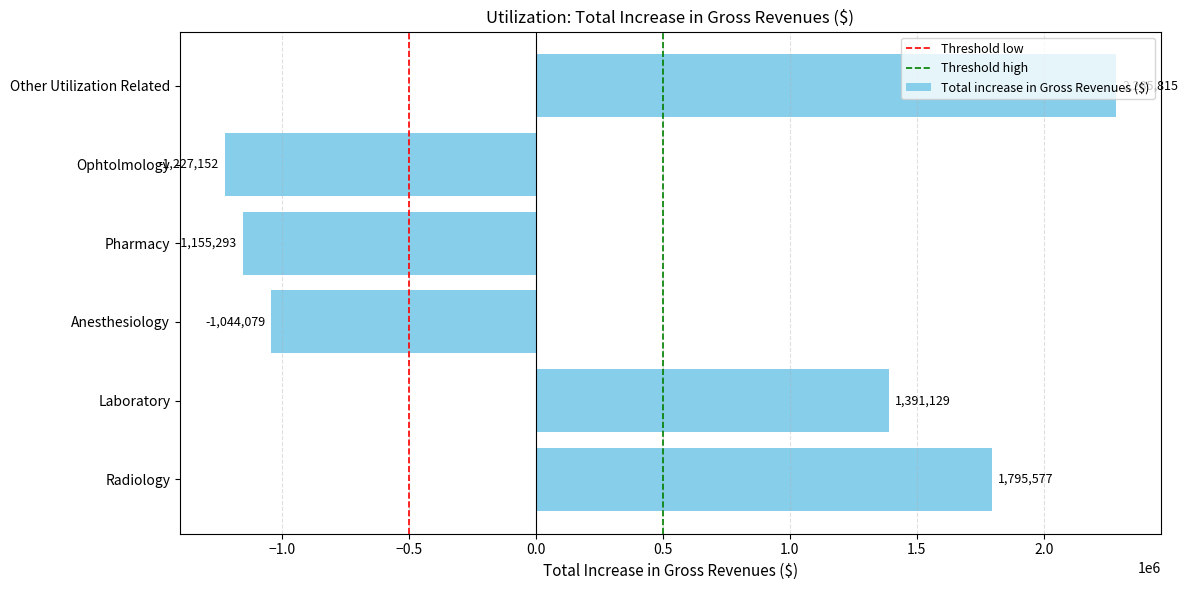

Which has a higher value, Pharmacy or Ophtolmology?

Pharmacy